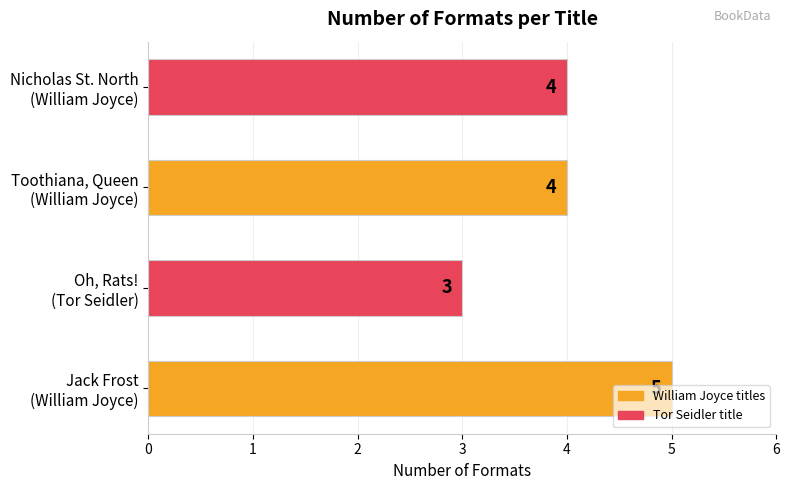

How many values are between 4 and 5?

3